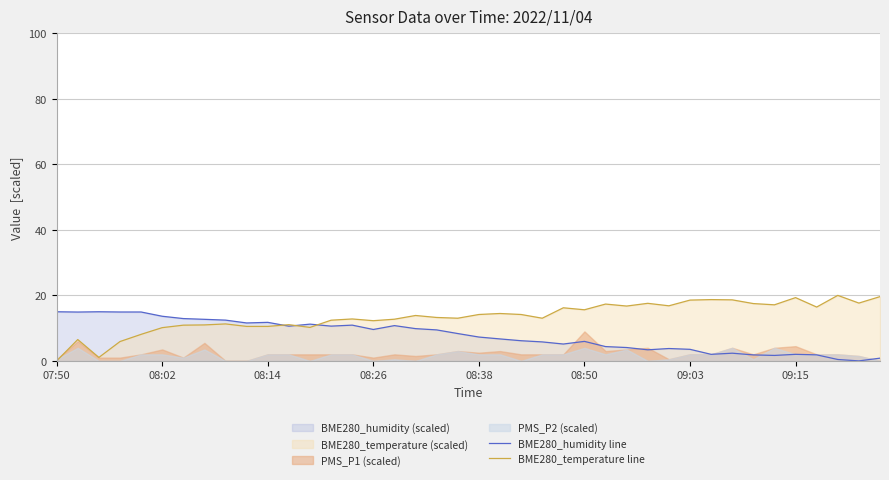

Which series changed the most between 16 and 24?

BME280_humidity line